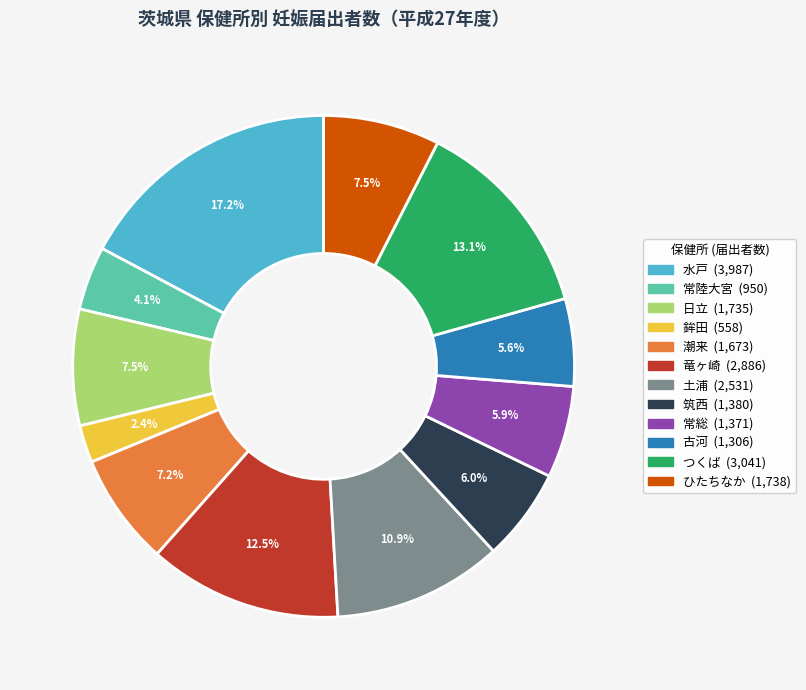

To the nearest percent, what is the difference between the largest and smallest slice percentages?

15%